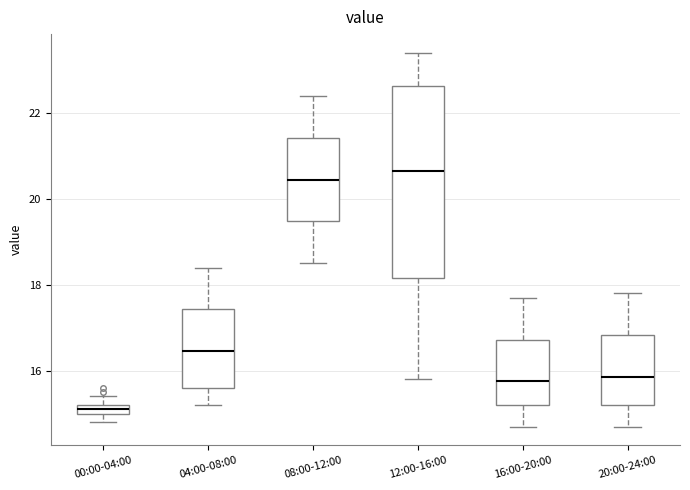

Which box's median line is the lowest?

00:00-04:00